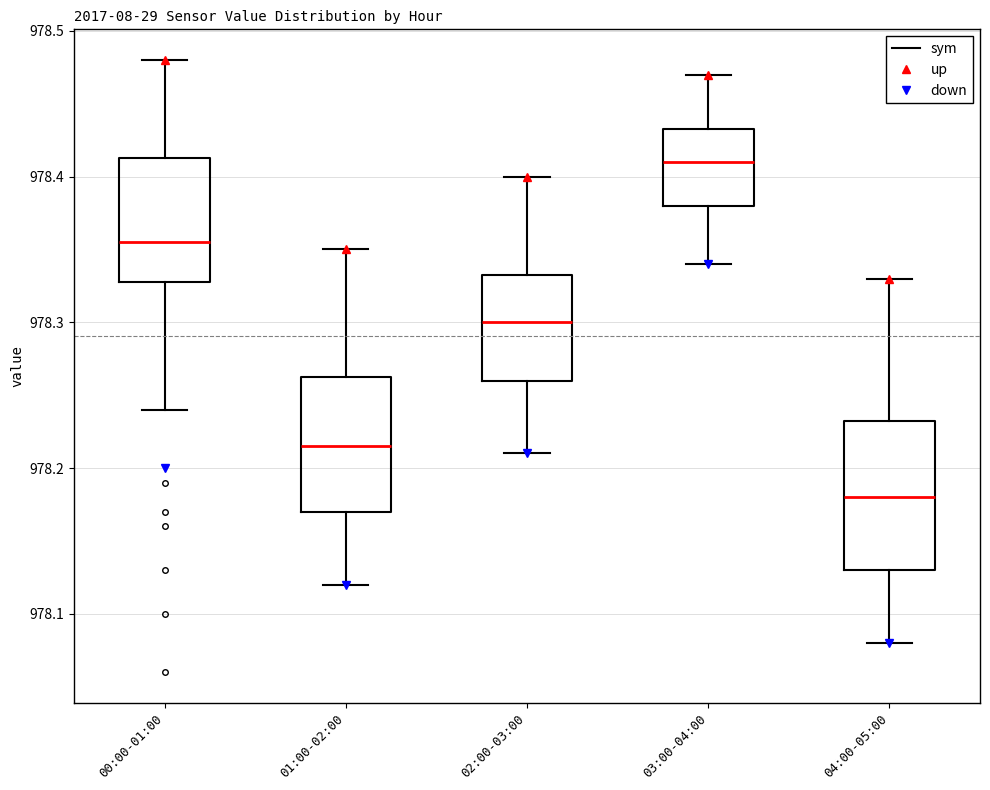

Reading left to right, read every box against the y-axis: the position of its median line, the range the box covers, and the ends of its whiskers. The values are not printed on the chart, so give them approximately, as read against the axis.

00:00-01:00: median 978.36, box 978.33 to 978.41, whiskers 978.24 to 978.48
01:00-02:00: median 978.22, box 978.17 to 978.26, whiskers 978.12 to 978.35
02:00-03:00: median 978.30, box 978.26 to 978.33, whiskers 978.21 to 978.40
03:00-04:00: median 978.41, box 978.38 to 978.43, whiskers 978.34 to 978.47
04:00-05:00: median 978.18, box 978.13 to 978.23, whiskers 978.08 to 978.33